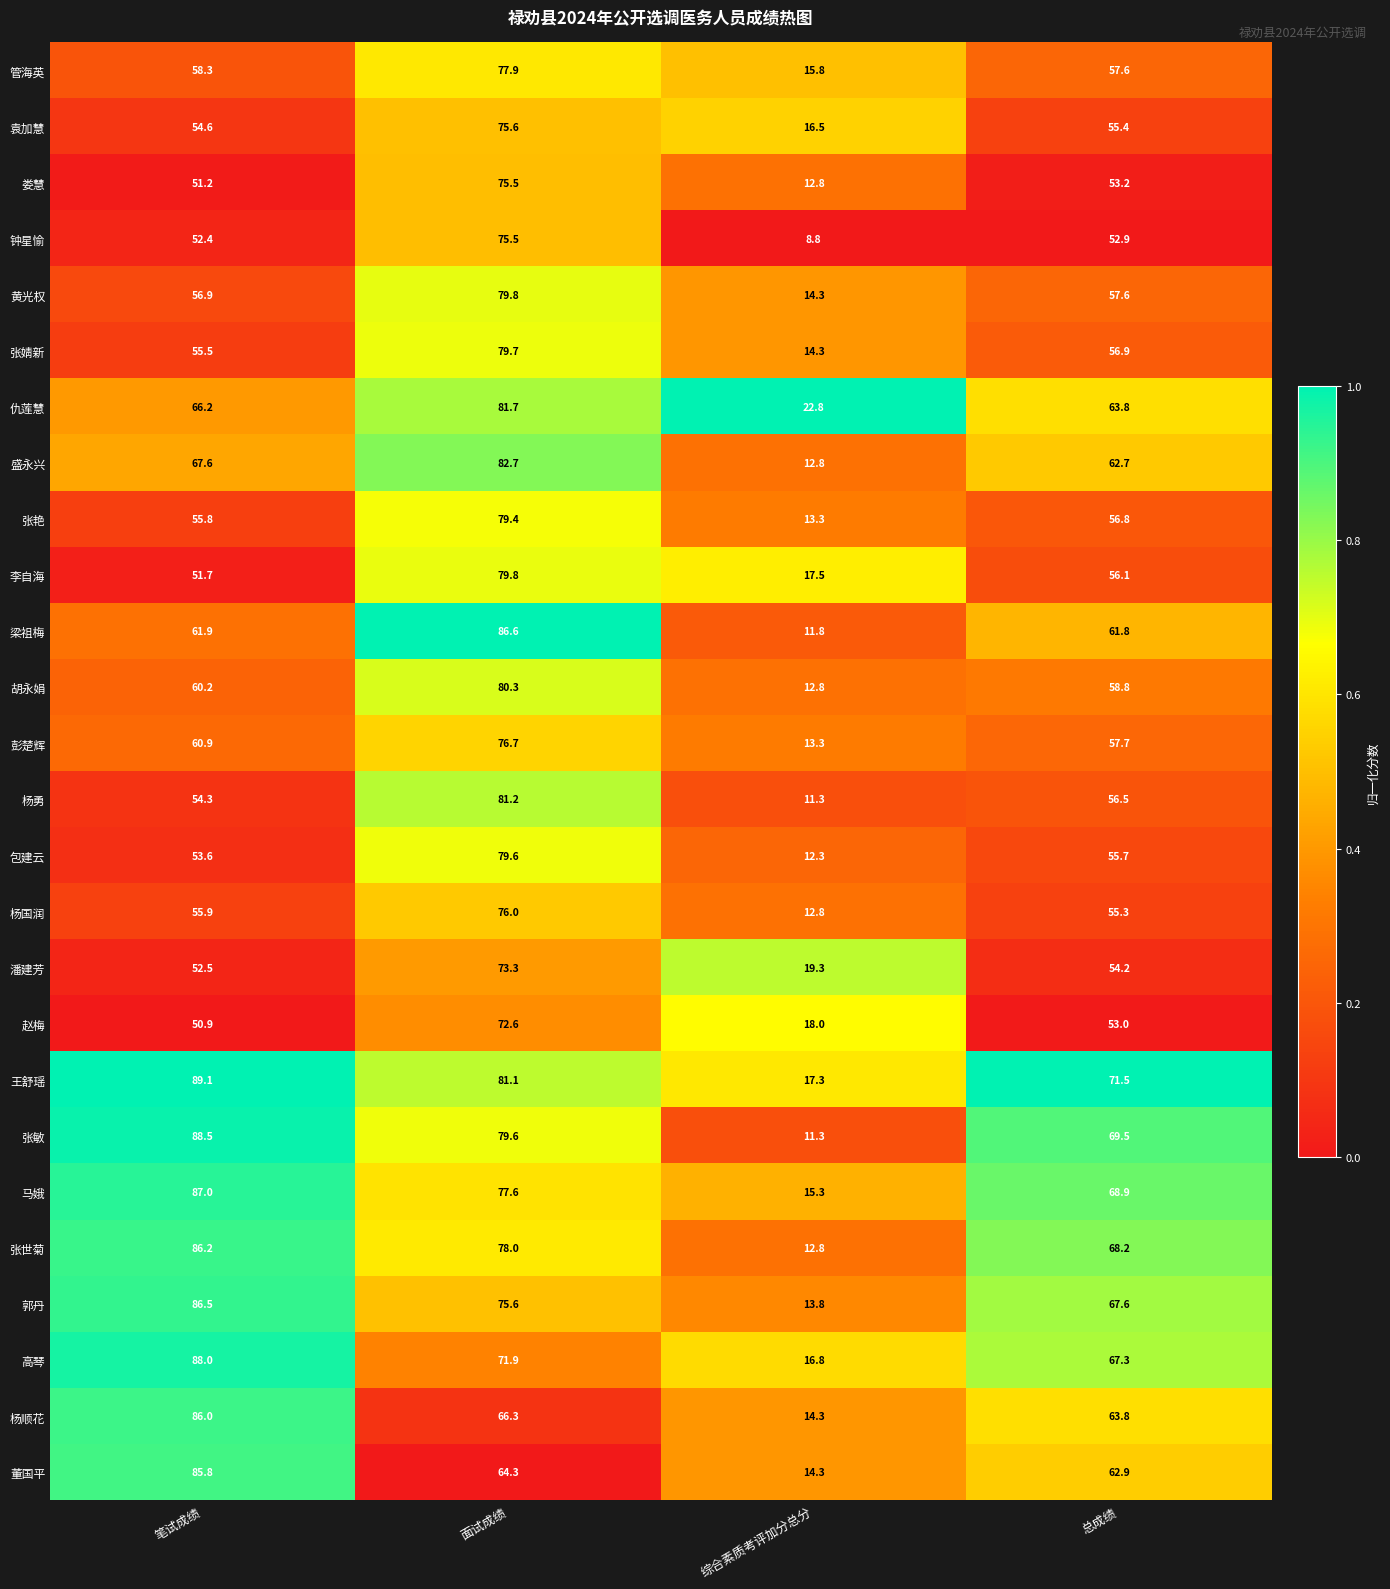

What is the maximum value for 高琴?

88.0